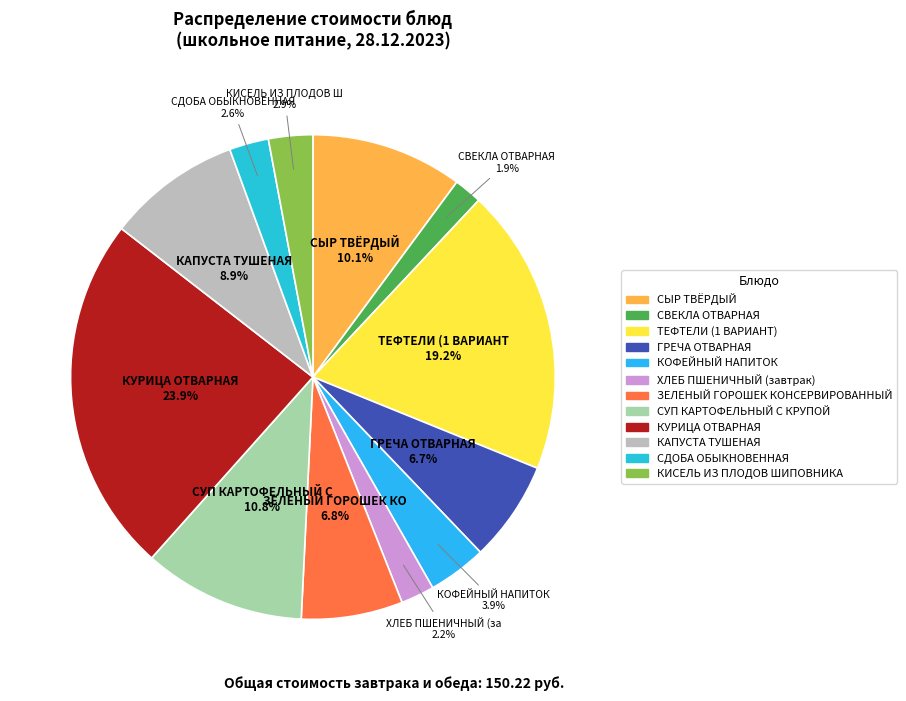

True or false: ТЕФТЕЛИ (1 ВАРИАНТ) accounts for 19% of the total.

True